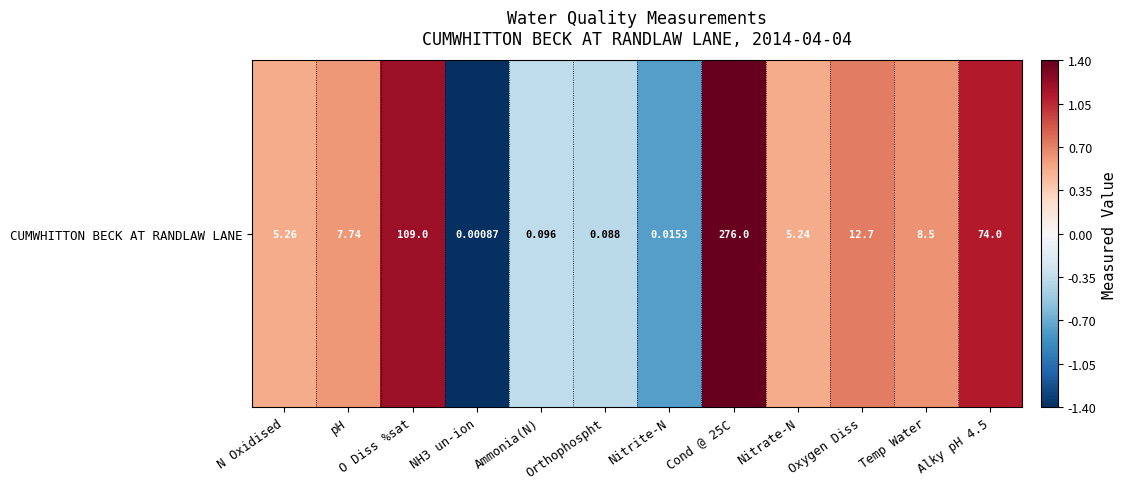

Reading left to right, transcribe all the data shown in this chart.

N Oxidised=0.5	pH=0.6	O Diss %sat=1.2	NH3 un-ion=-1.4	Ammonia(N)=-0.4	Orthophospht=-0.4	Nitrite-N=-0.8	Cond @ 25C=1.4	Nitrate-N=0.5	Oxygen Diss=0.7	Temp Water=0.6	Alky pH 4.5=1.1